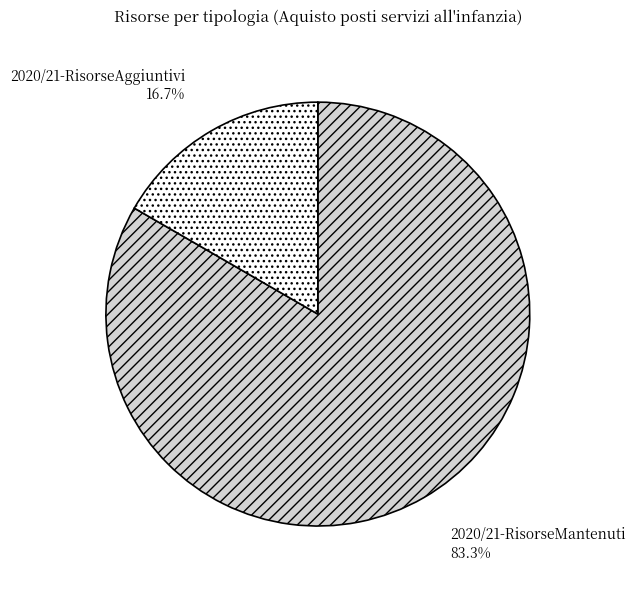

What is the largest slice in the pie chart?

2020/21-RisorseMantenuti